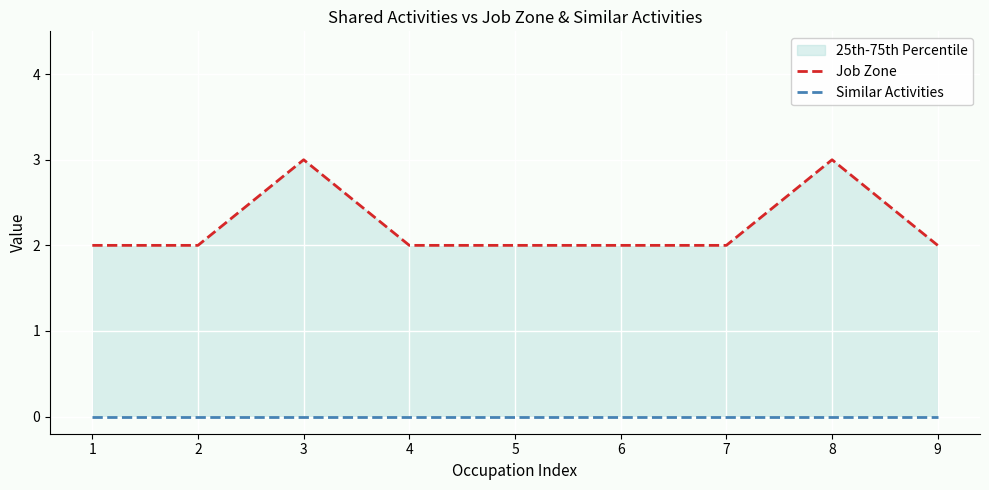

Reading left to right, what are all the values shown in this chart?

Job Zone: 1=2	2=2	3=3	4=2	5=2	6=2	7=2	8=3	9=2
Similar Activities: 1=0	2=0	3=0	4=0	5=0	6=0	7=0	8=0	9=0